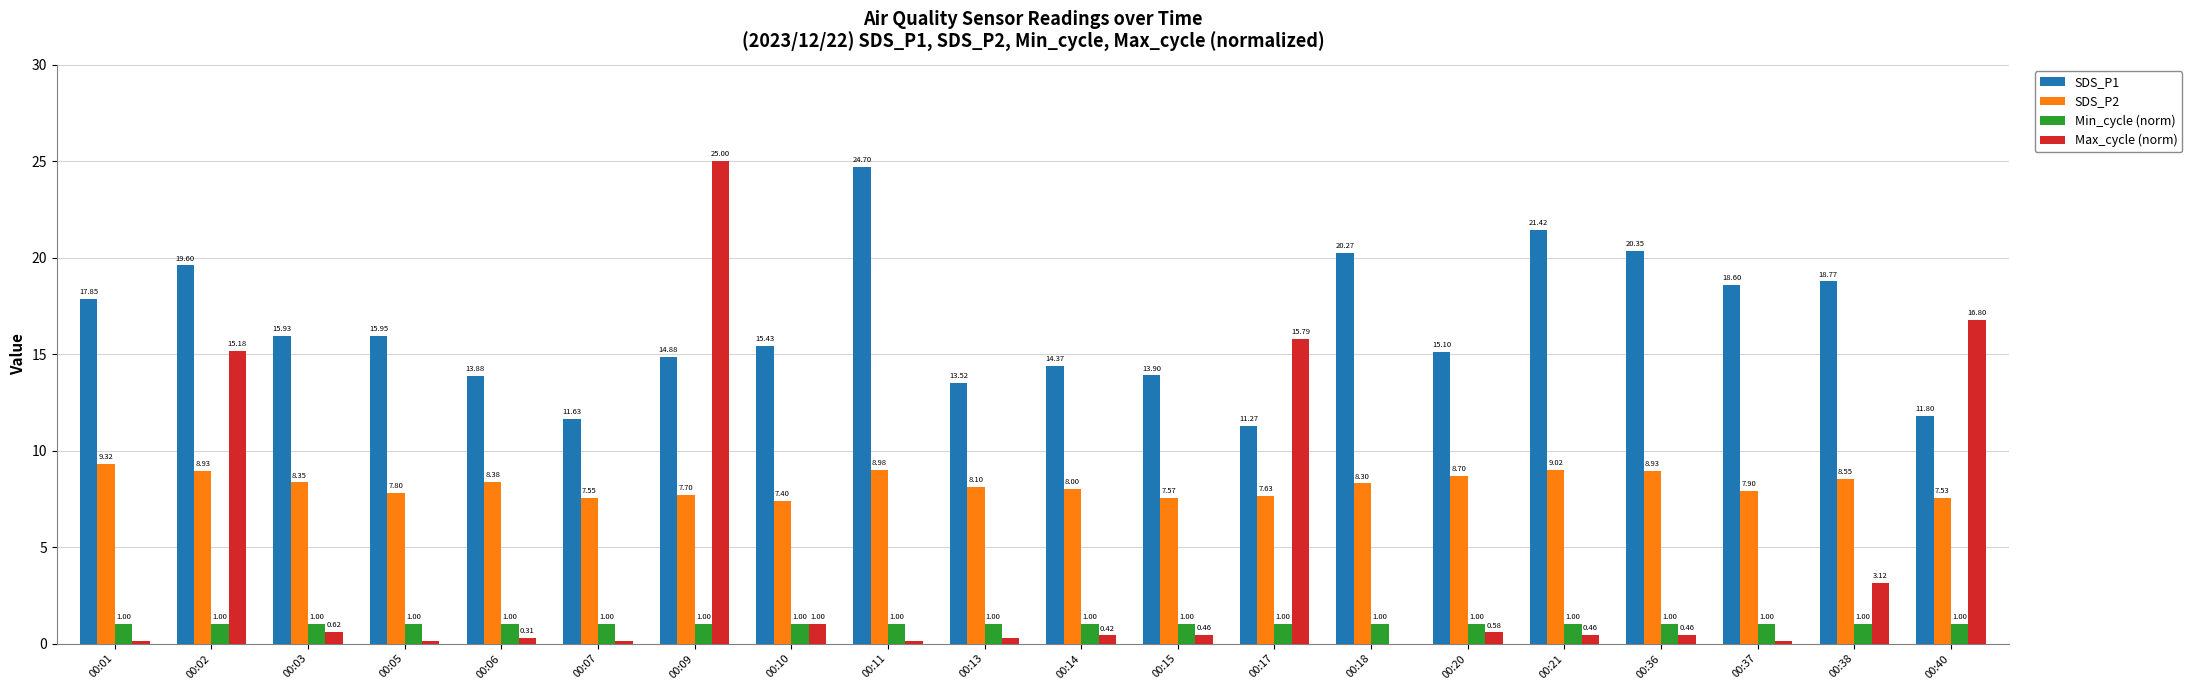

Which series has the largest total across all categories?

SDS_P1